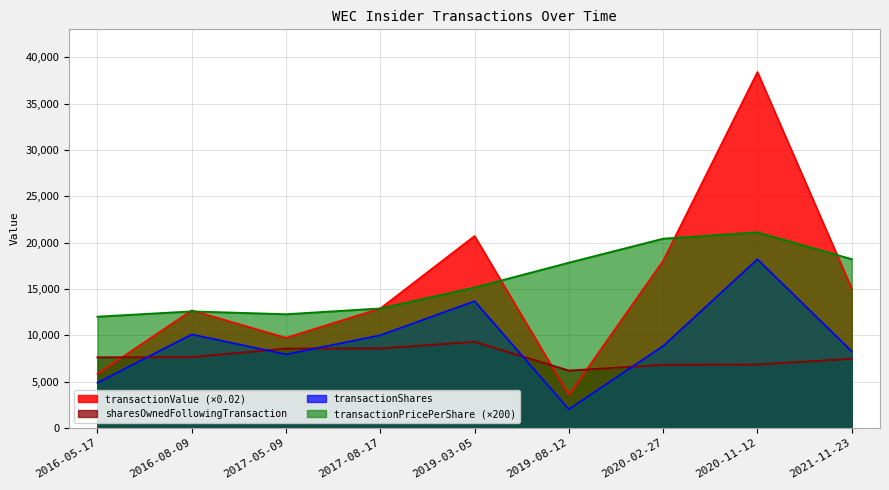

At which label is transactionShares closest to 10100?

2016-08-09